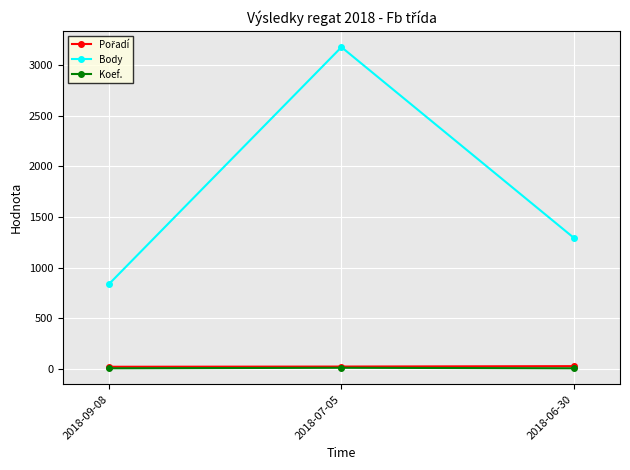

What is the minimum value shown in the chart?

7